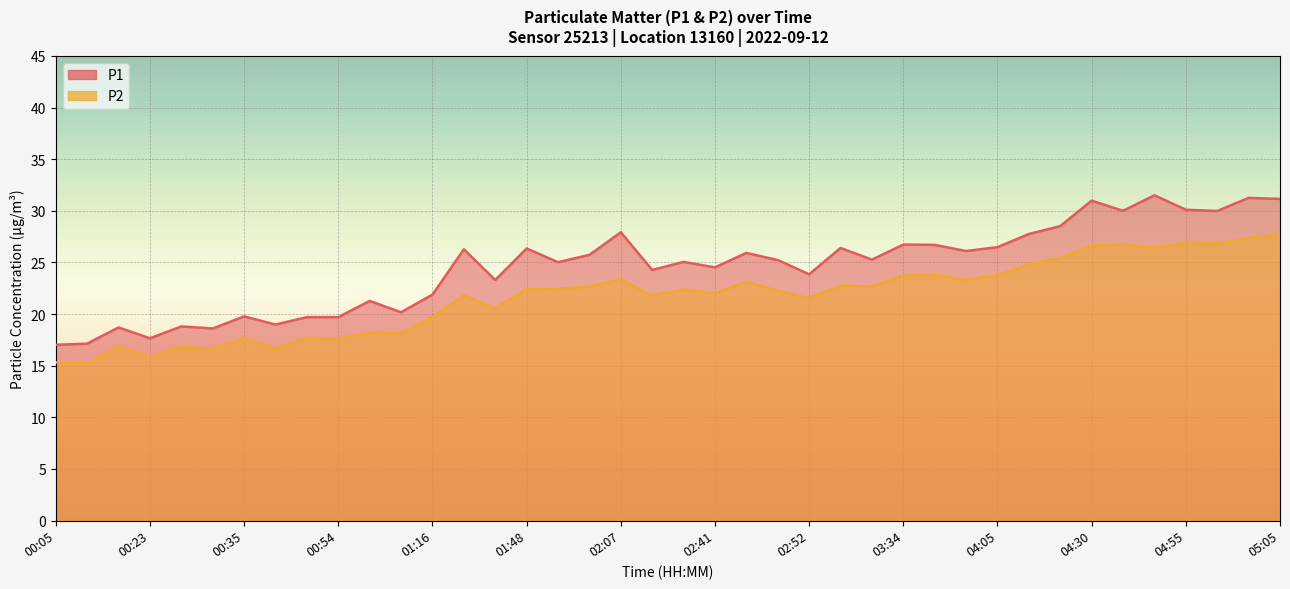

At which category does P2 reach its first local peak?

00:12